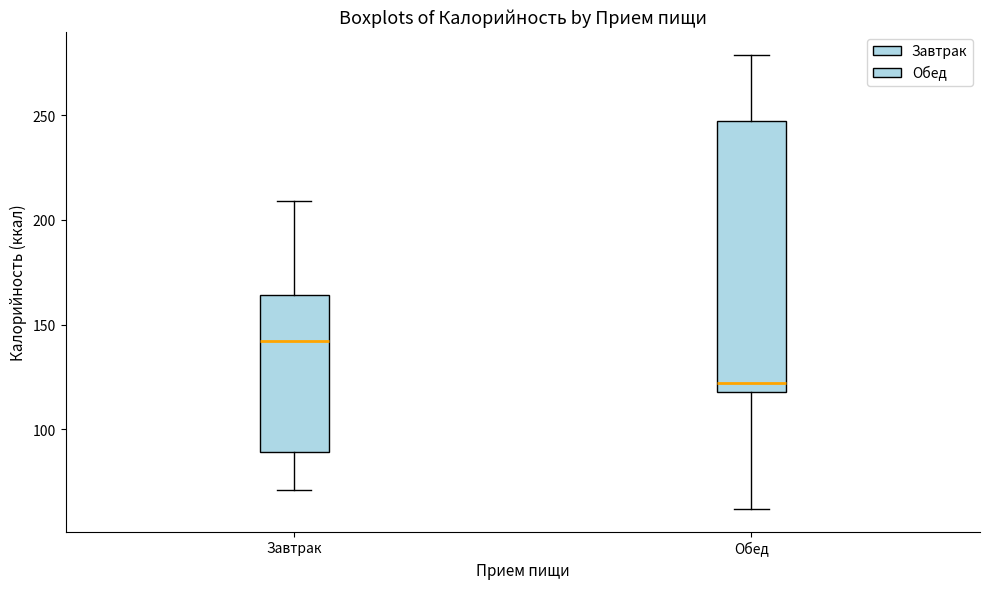

Reading left to right, transcribe this box plot: for each box, give where its median line is, the range the box spans, and where its two whiskers end, as read against the y-axis. The values are not printed on the chart, so give them approximately, as read against the axis.

Завтрак: median 140, box 90 to 165, whiskers 70 to 210
Обед: median 120 (just above the box's lower edge), box 120 to 245, whiskers 60 to 280